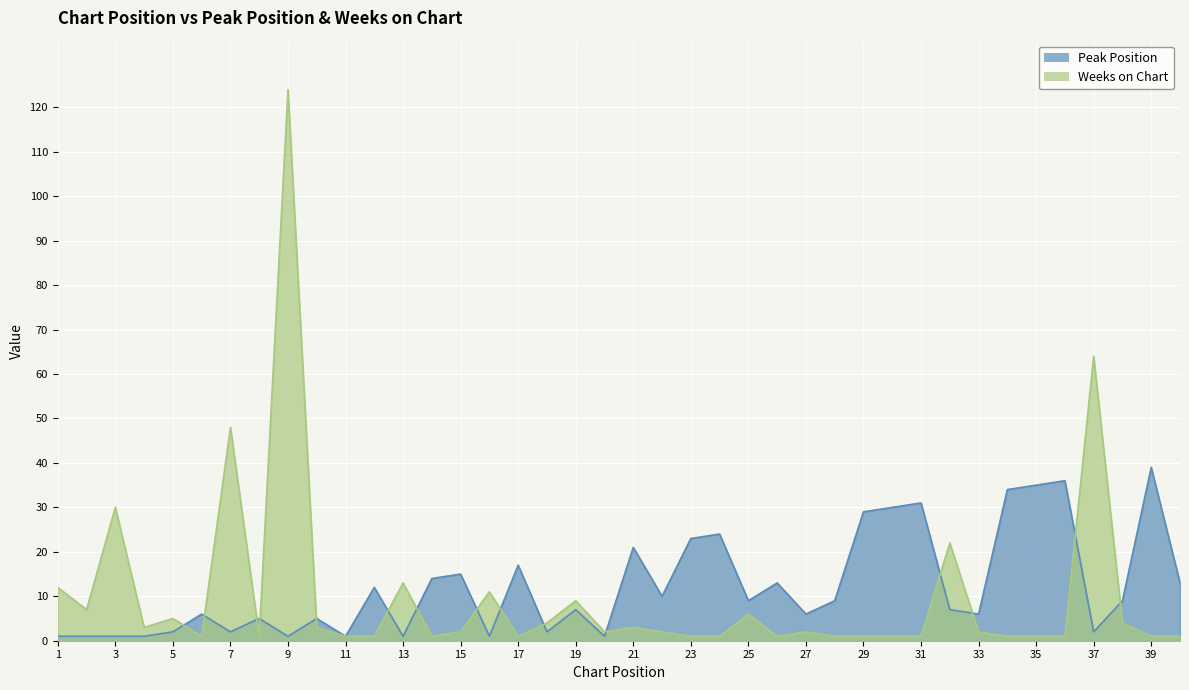

True or false: Peak Position has more than 0 interior local peaks.

True